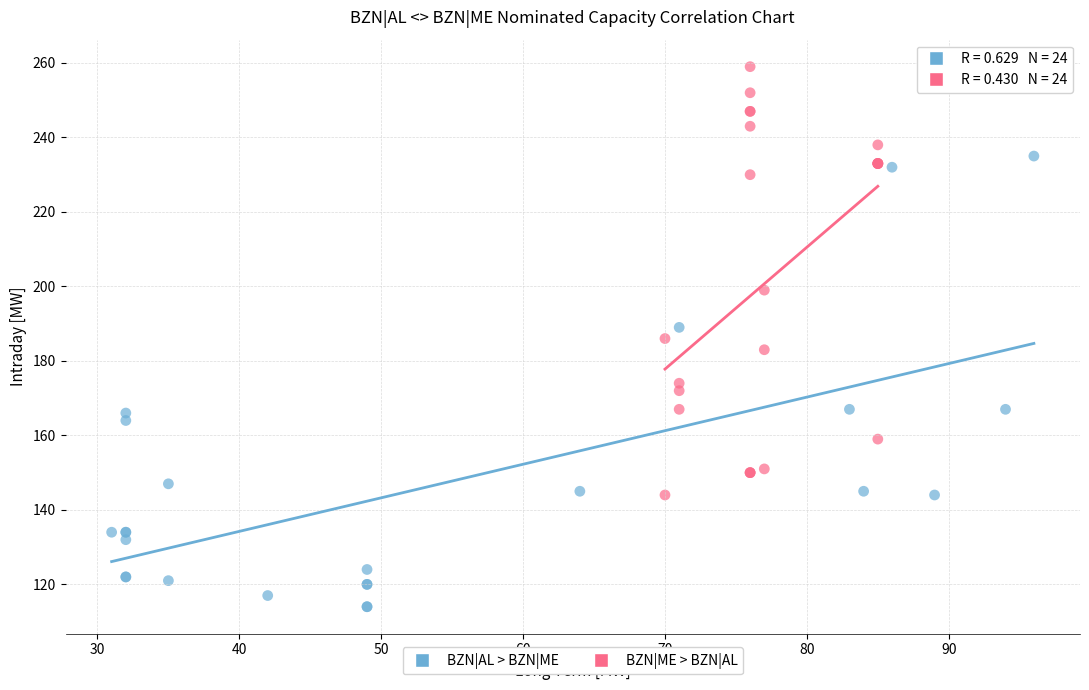

Which series contains the highest Y value?

BZN|ME > BZN|AL